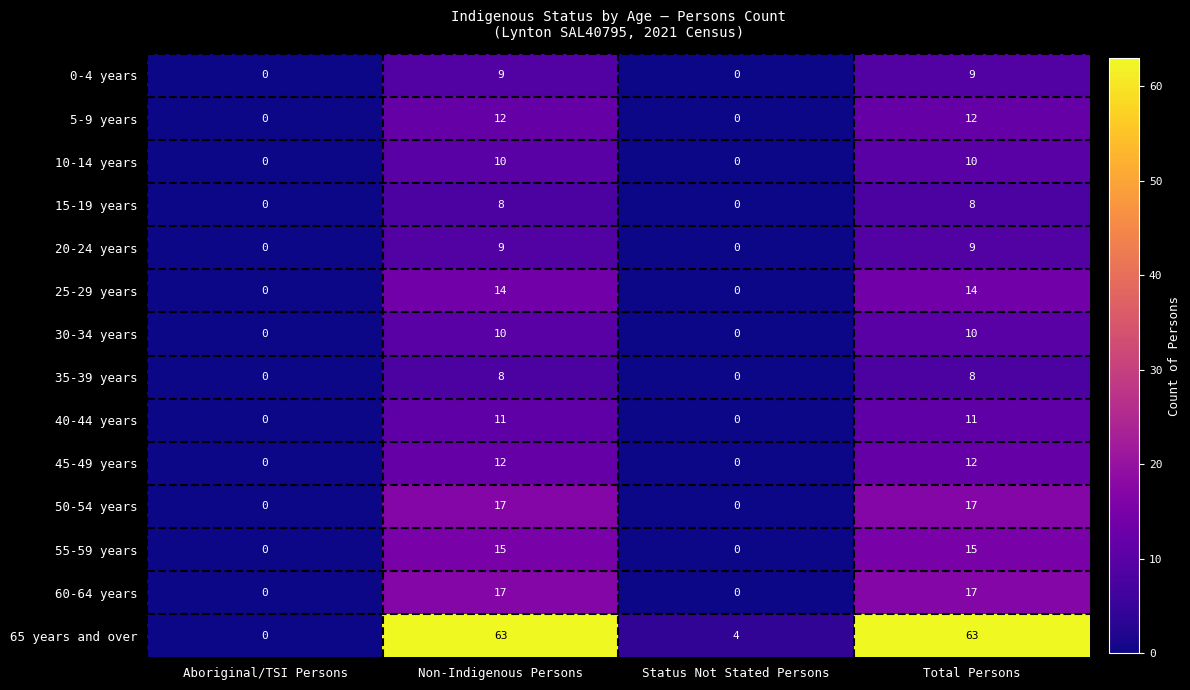

What is the approximate value of 25-29 years at Non-Indigenous Persons?

14